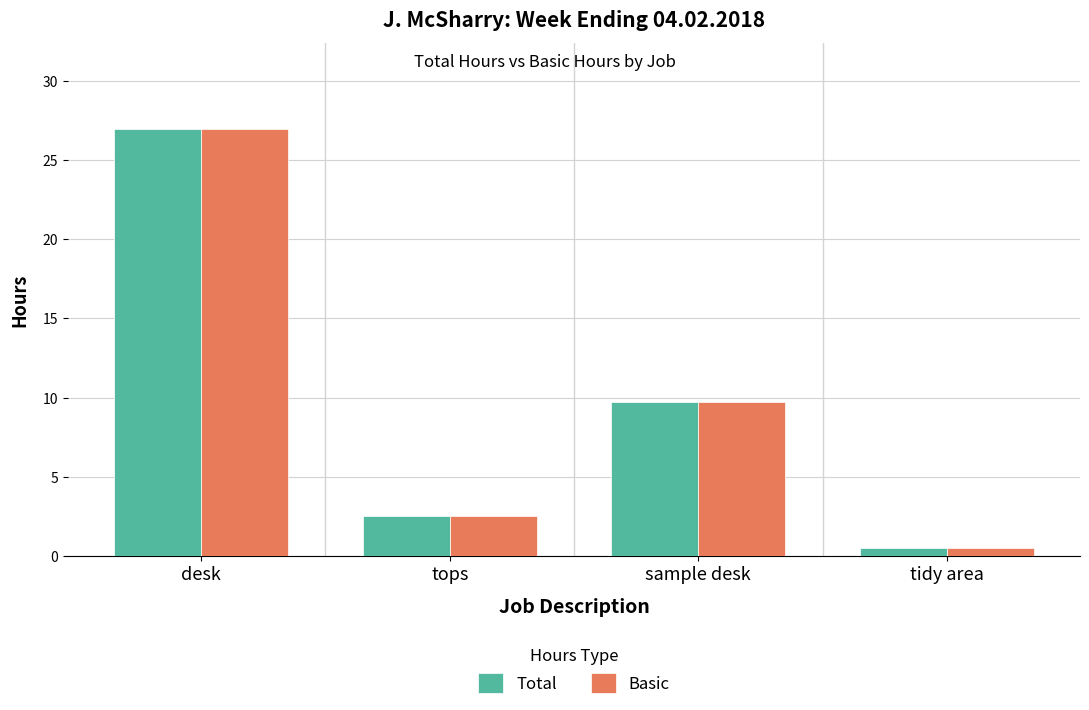

Reading left to right, list all the values displayed in this chart.

Total: desk=27.0	tops=2.5	sample desk=9.8	tidy area=0.5
Basic: desk=27.0	tops=2.5	sample desk=9.8	tidy area=0.5